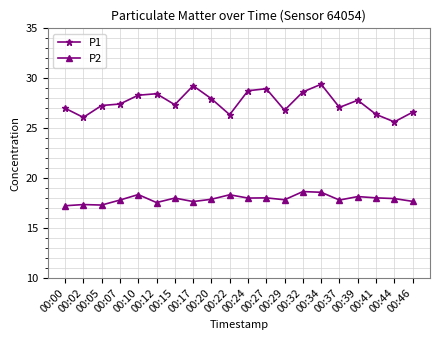

True or false: P1 and P2 intersect in this chart.

False